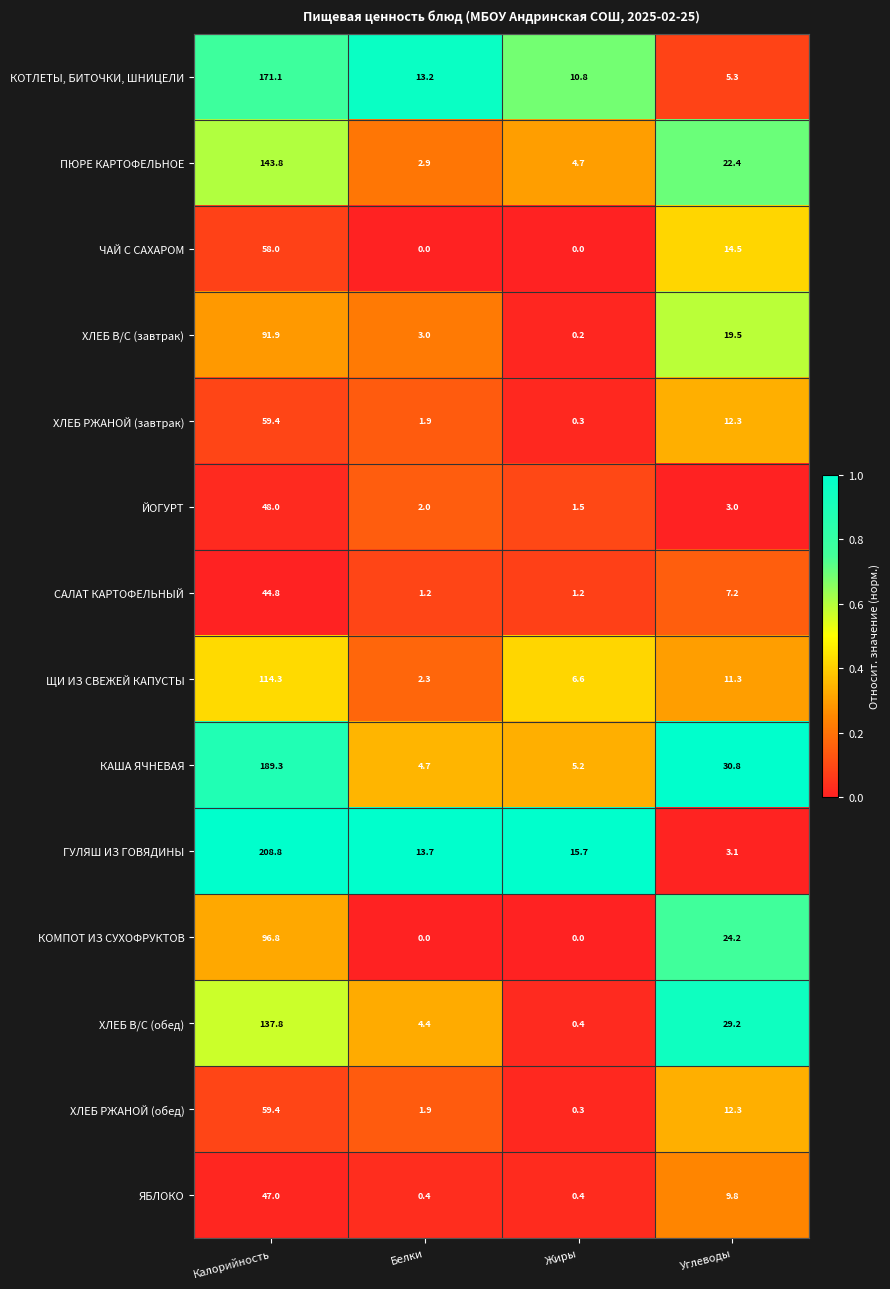

What is the difference between the КАША ЯЧНЕВАЯ values at Белки and Калорийность?

184.6